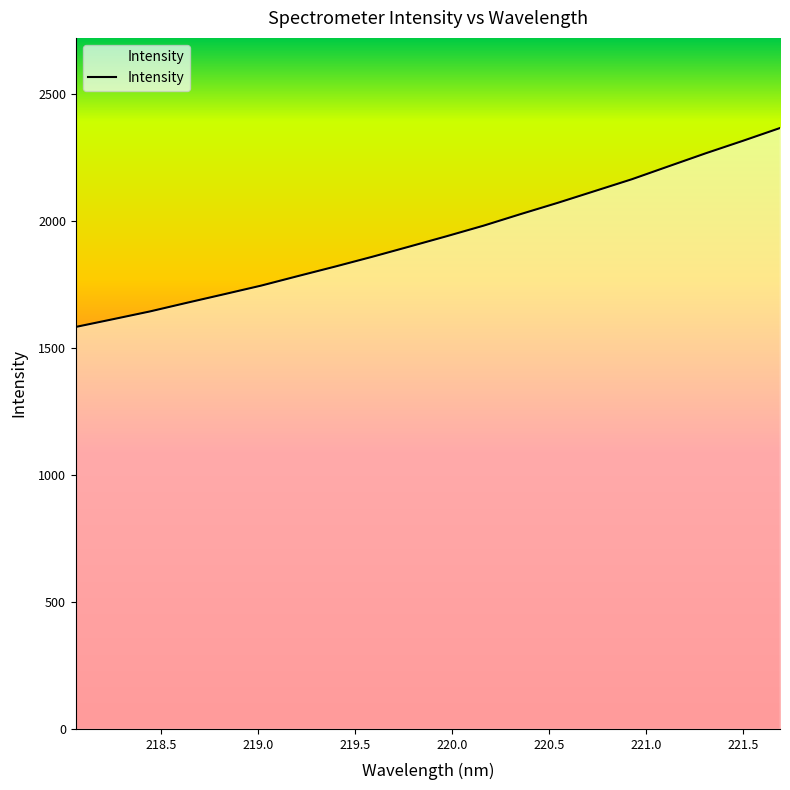

What is the difference between the maximum and minimum values?

782.7